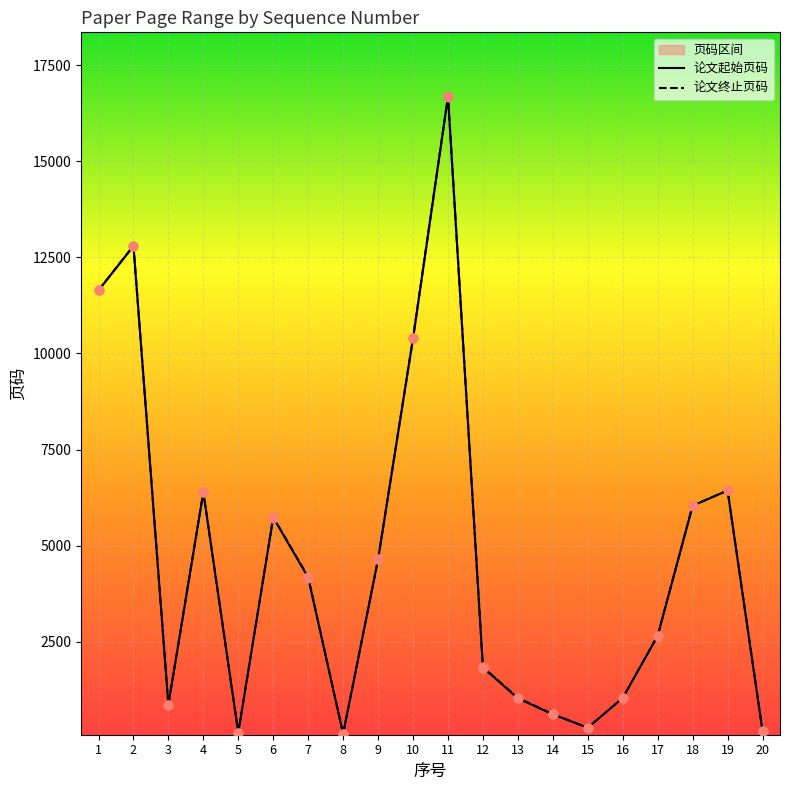

Which series has the largest total across all categories?

论文终止页码